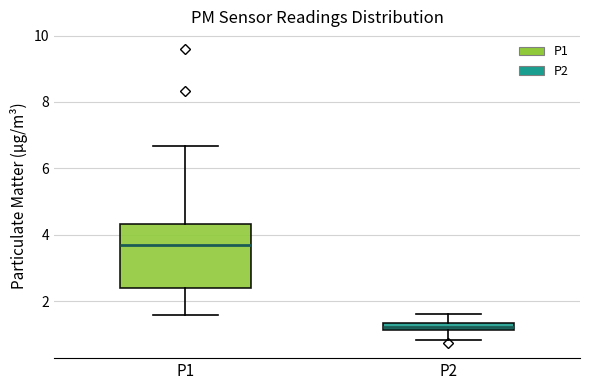

Which box is the tallest, from its lower edge to its upper edge?

P1